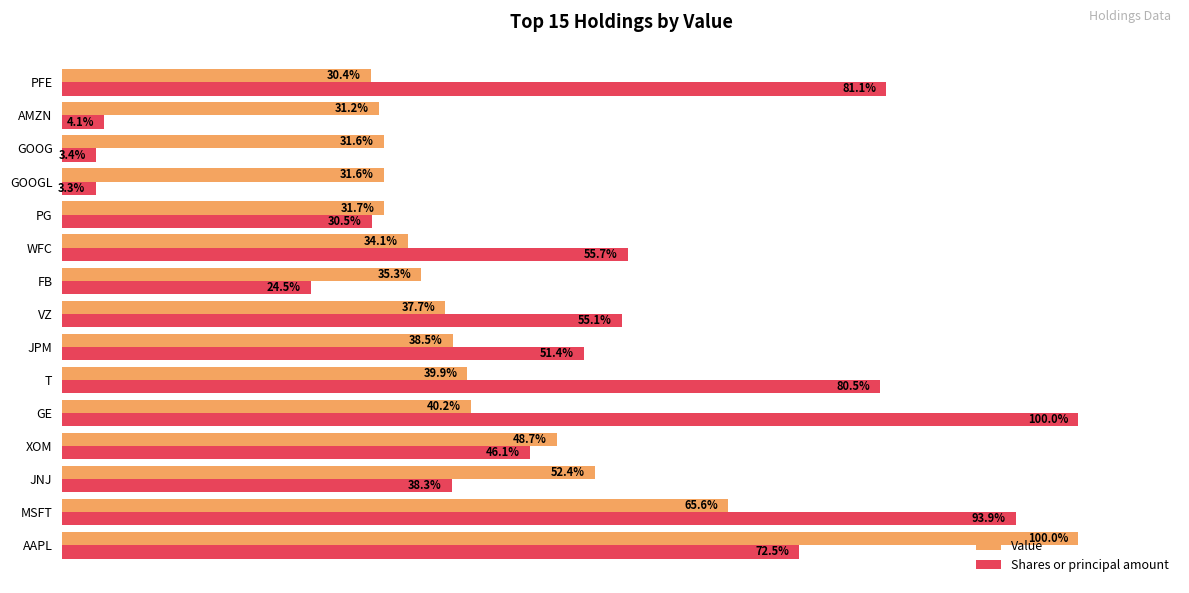

Which series has the widest spread of values?

Shares or principal amount